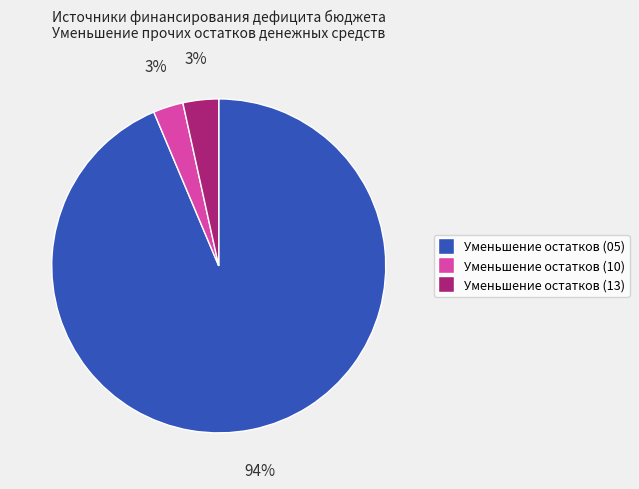

Between Уменьшение остатков (10) and Уменьшение остатков (05), which is larger?

Уменьшение остатков (05)